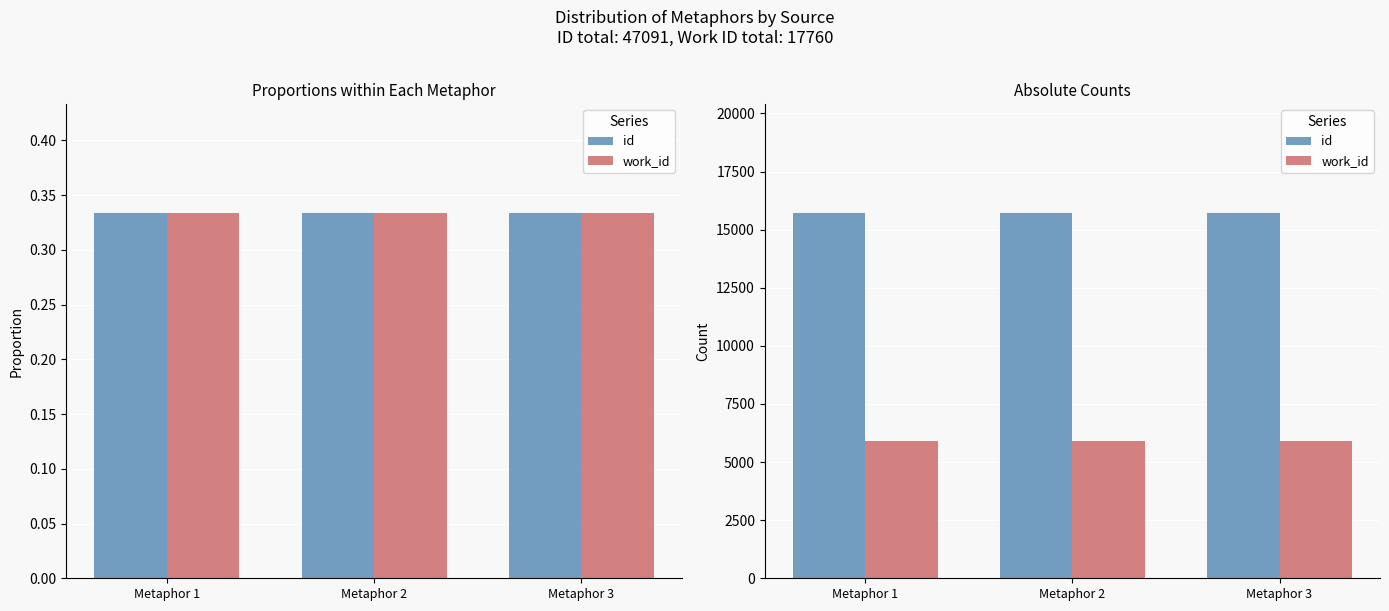

Where is id nearest to the value 15697?

Metaphor 2